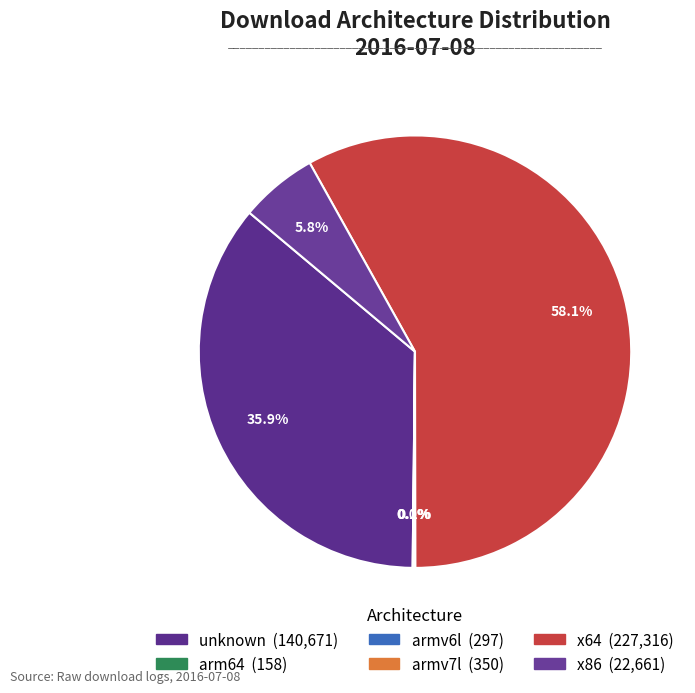

Rank the categories by value from highest to lowest.

x64, unknown, x86, armv7l, armv6l, arm64